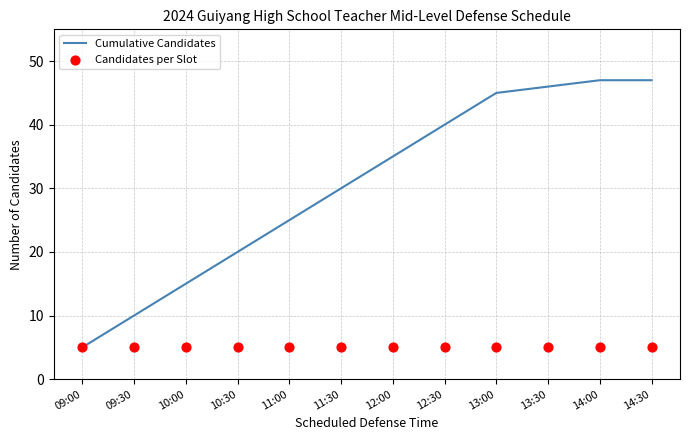

At which category is the sum across all series the highest?

14:00